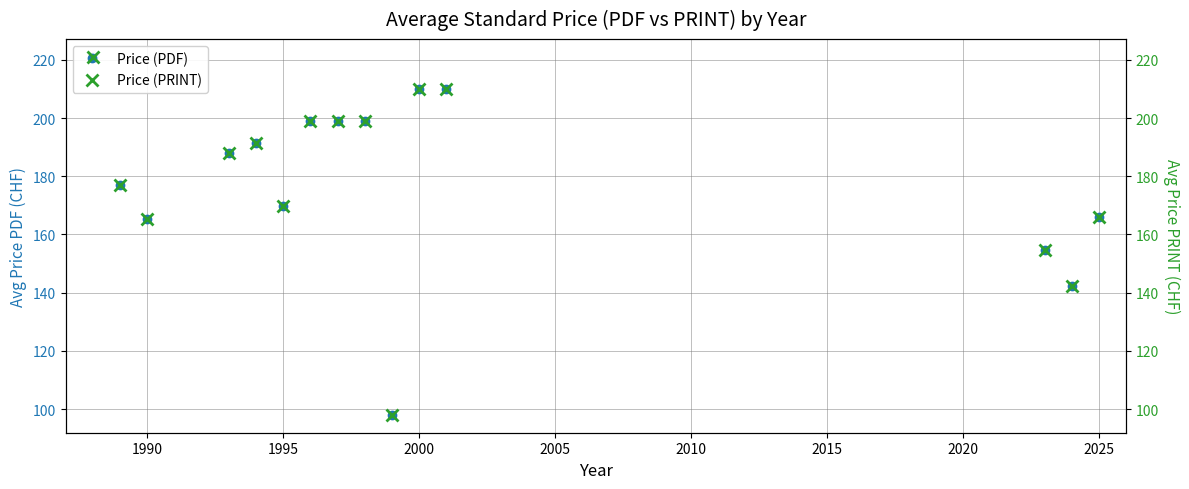

At how many categories does at least one series exceed 114?

14